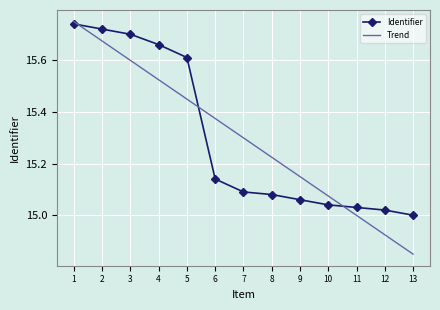

What is the total value across all series at 3?

31.3